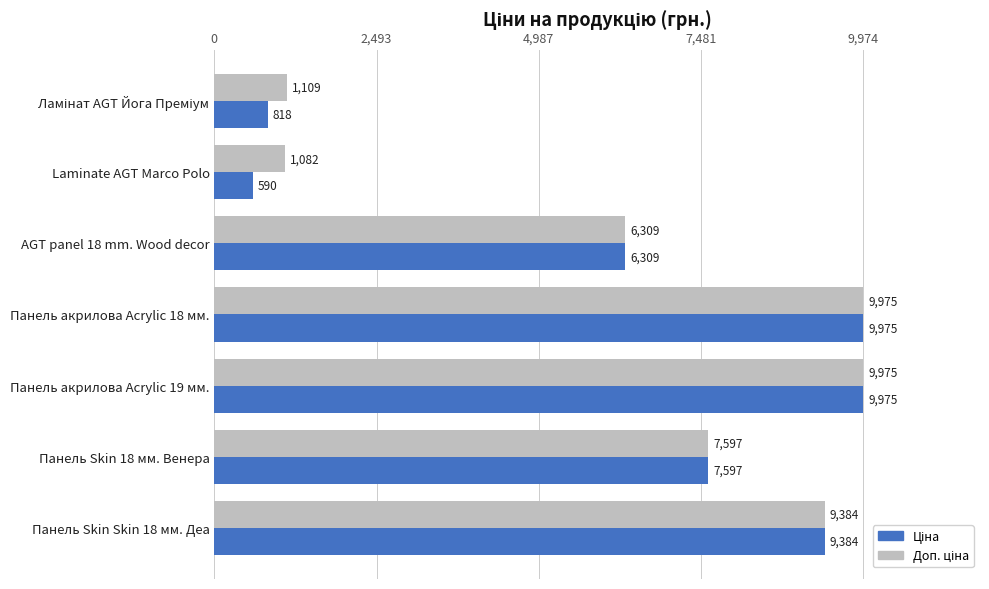

At how many categories does at least one series exceed 7032?

4